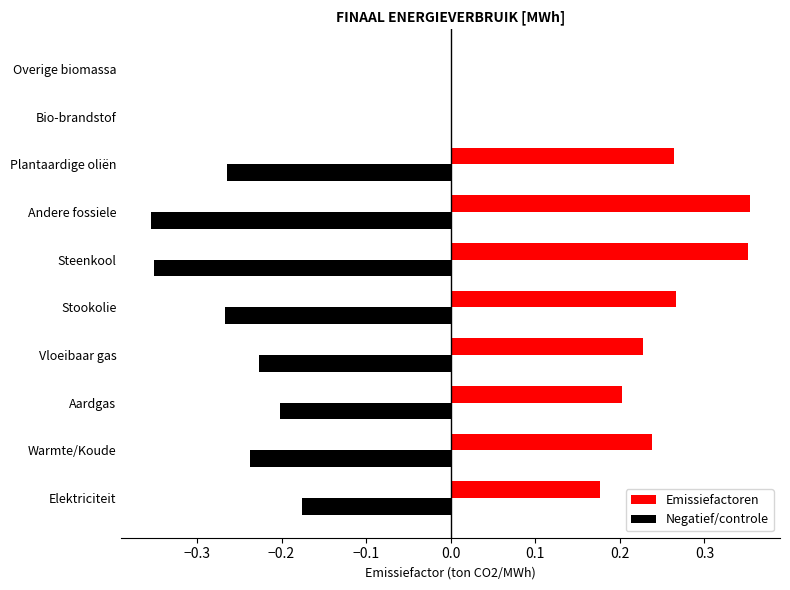

What are all the series names shown in the legend?

Emissiefactoren, Negatief/controle